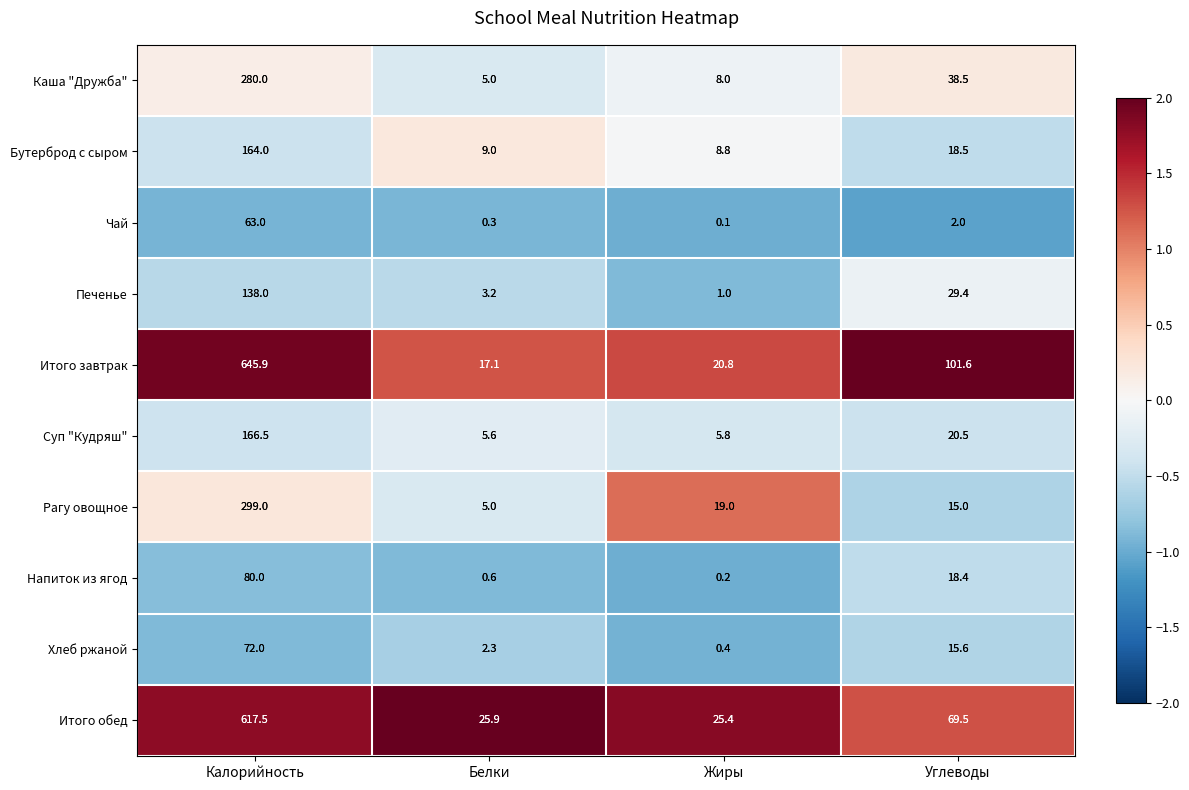

Where does the Суп "Кудряш" series first go above 20?

Калорийность